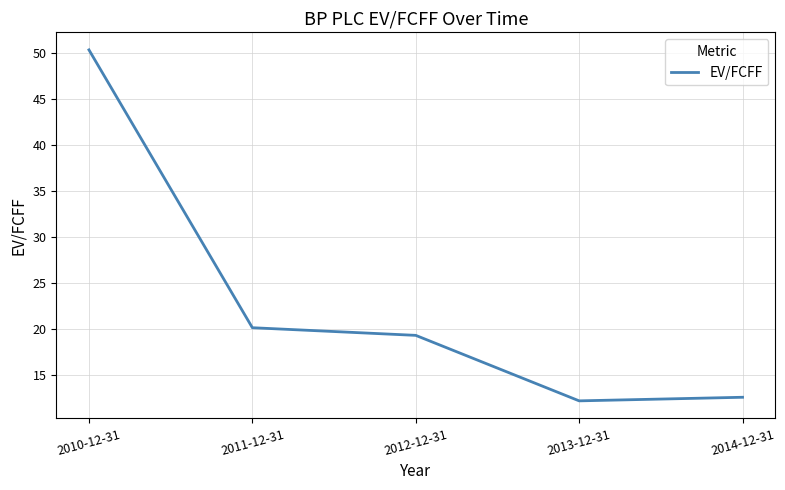

How many lines are shown in the chart?

1